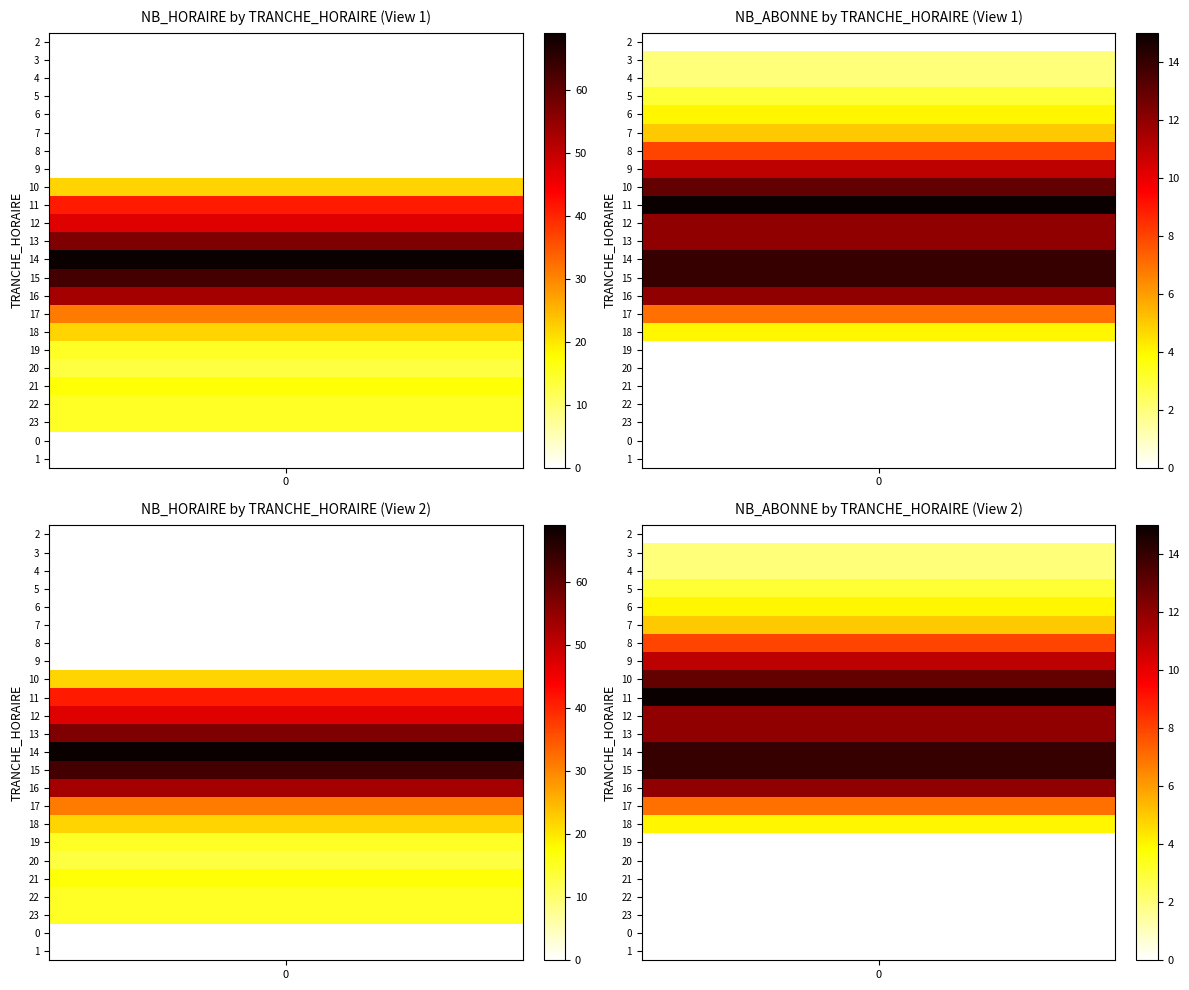

Which category has the lowest value across all series?

2